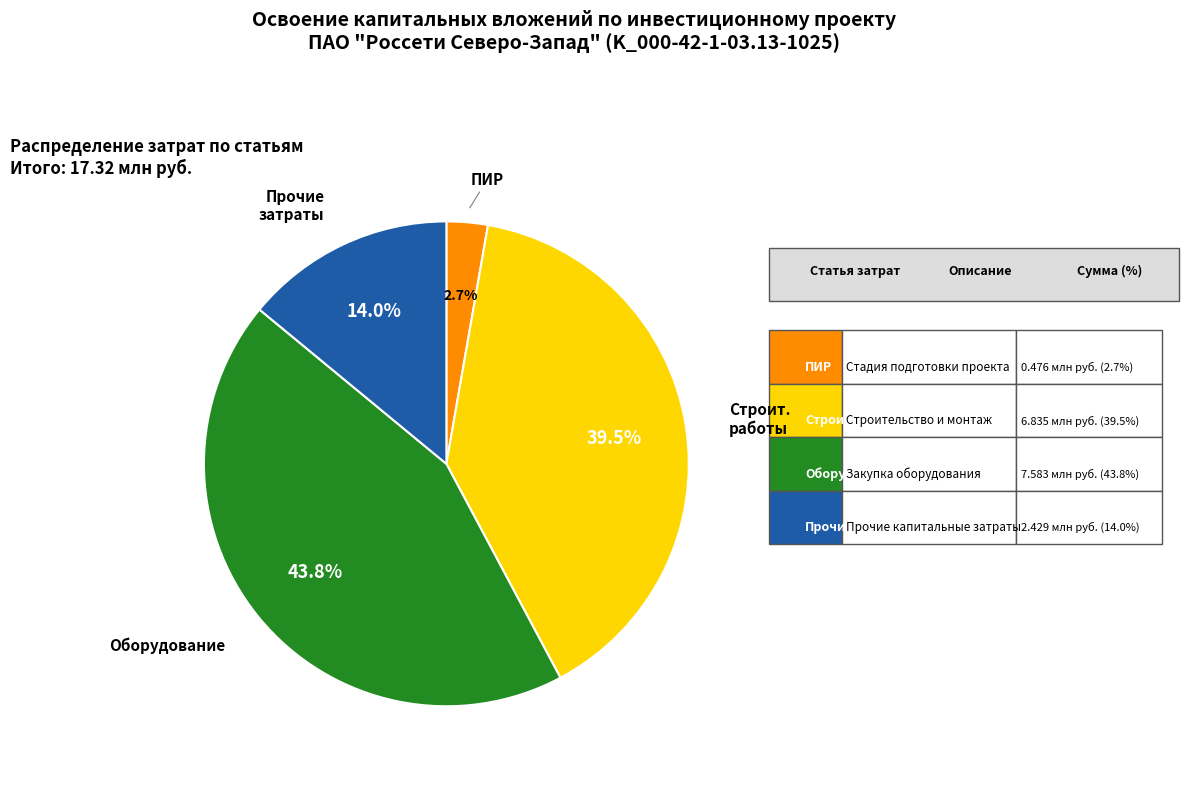

Is there a majority slice in this chart?

No